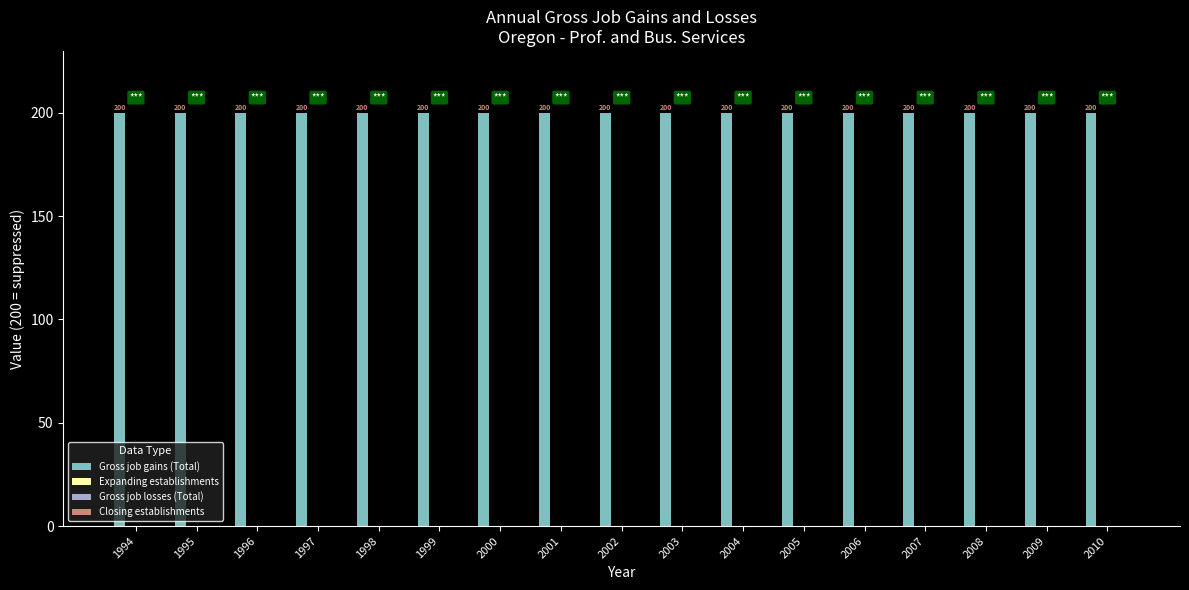

List the labels in order of Expanding establishments value, largest first.

1994, 1995, 1996, 1997, 1998, 1999, 2000, 2001, 2002, 2003, 2004, 2005, 2006, 2007, 2008, 2009, 2010